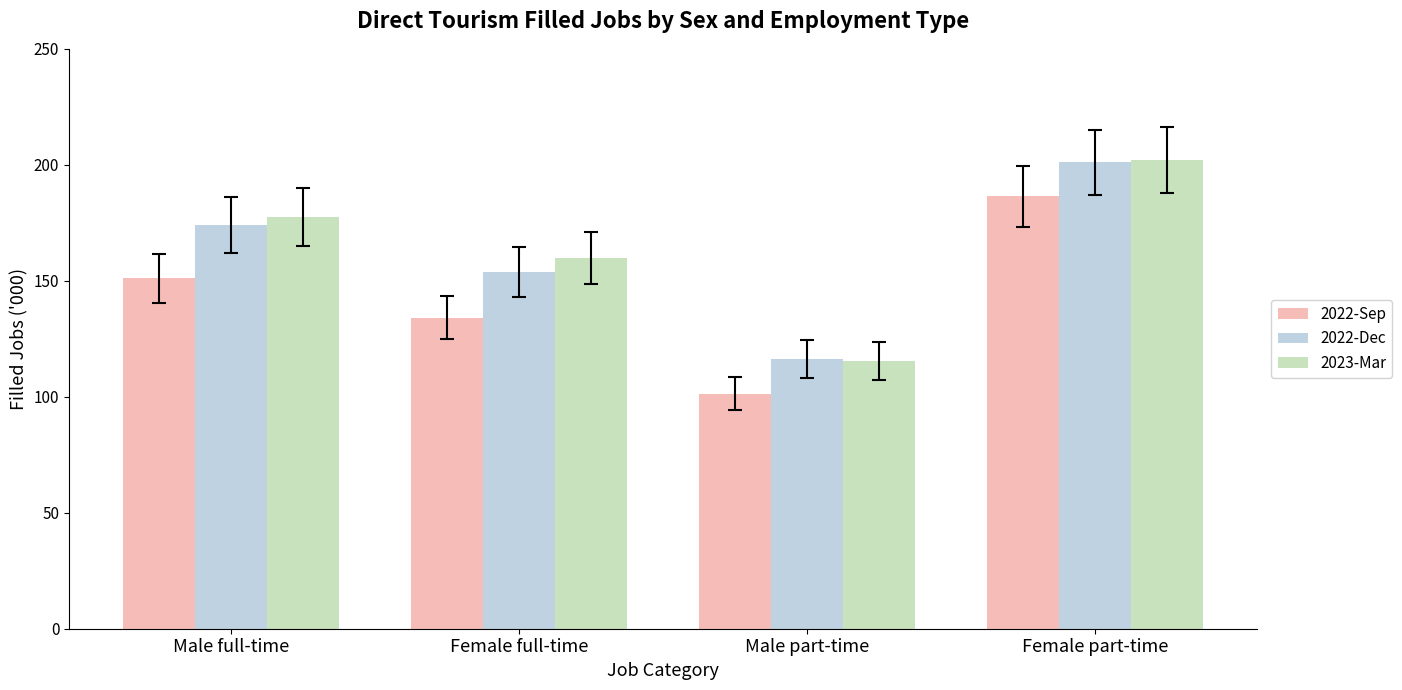

How many data points in 2022-Sep are above 151?

2